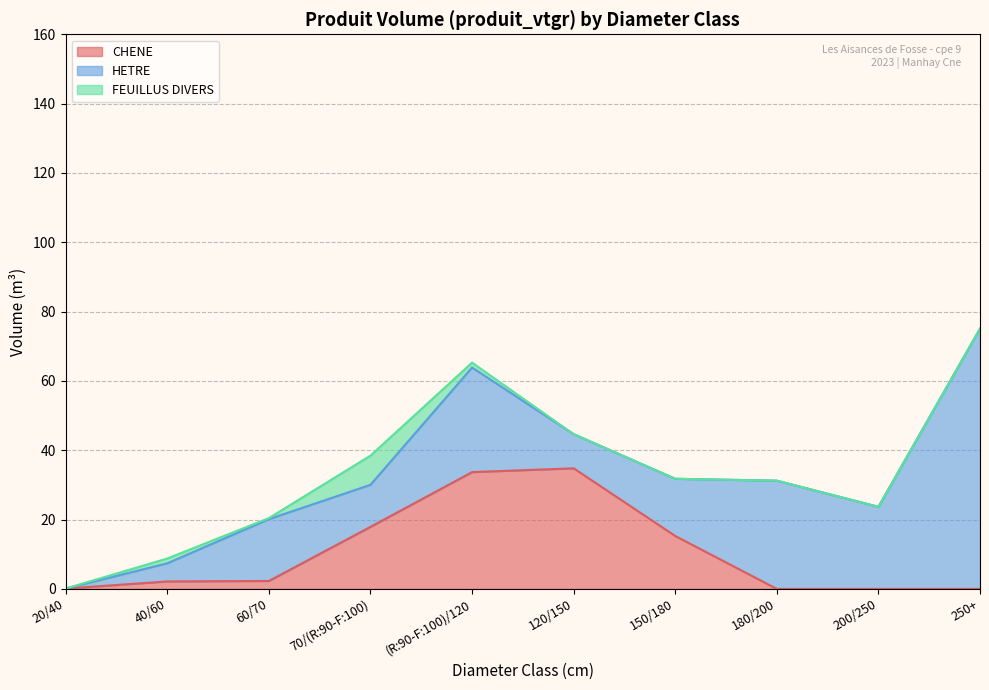

At which category does the chart reach its minimum across all series?

180/200